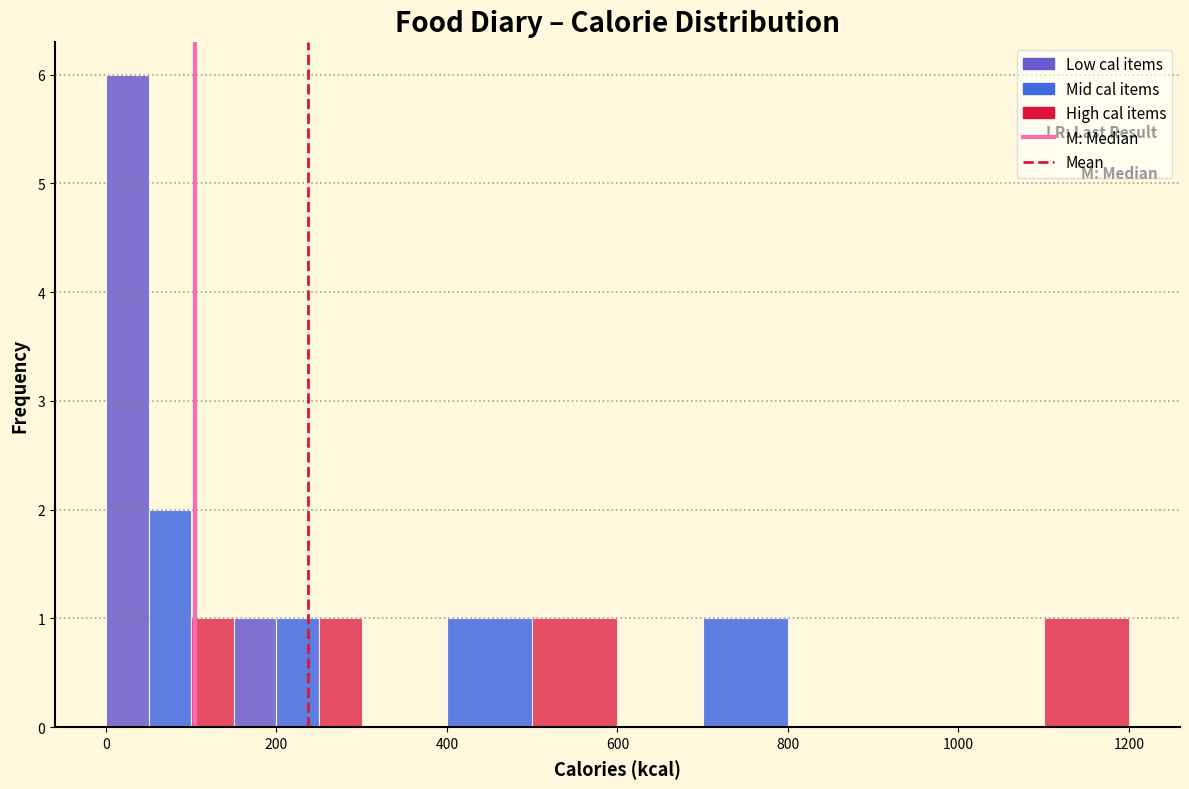

Around what value on the x-axis is the tallest bar? Give the approximate position of its centre, as read against the axis.

20